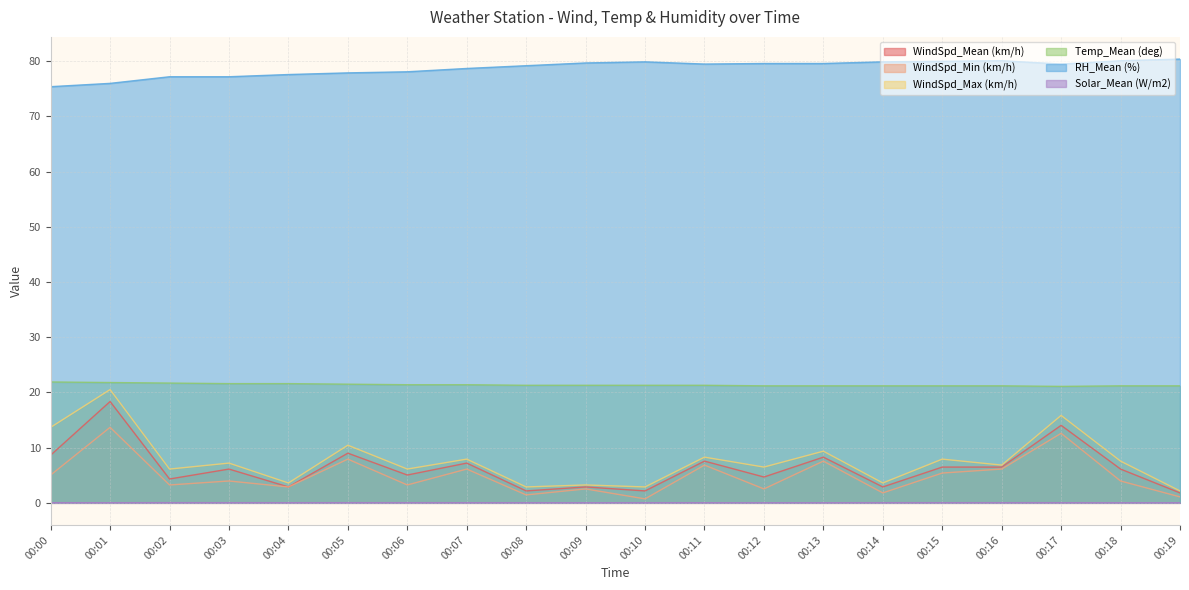

At how many categories does at least one series exceed 7?

20